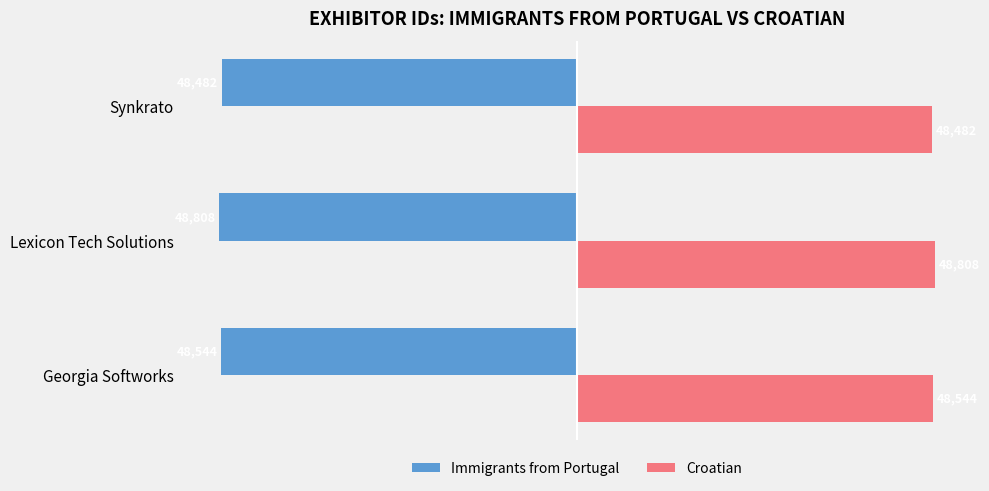

The value of Immigrants from Portugal at Synkrato is -82171. True or false?

False